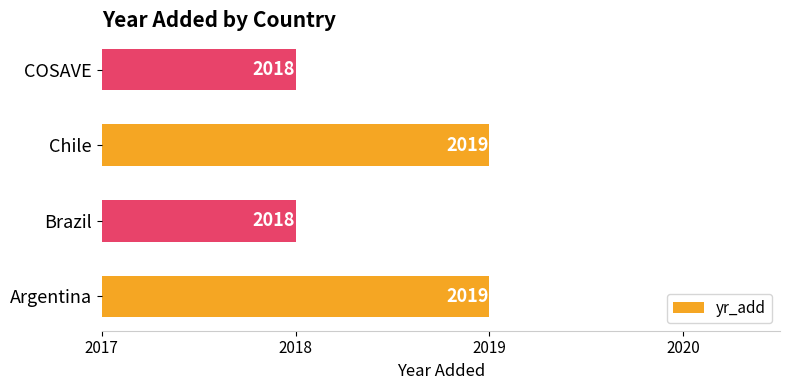

Are the bars horizontal?

Yes